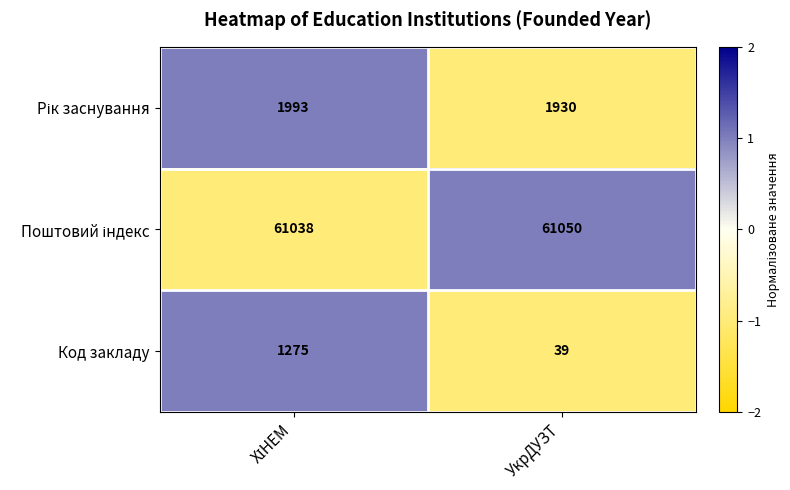

Which category has the highest value across all series?

УкрДУЗТ